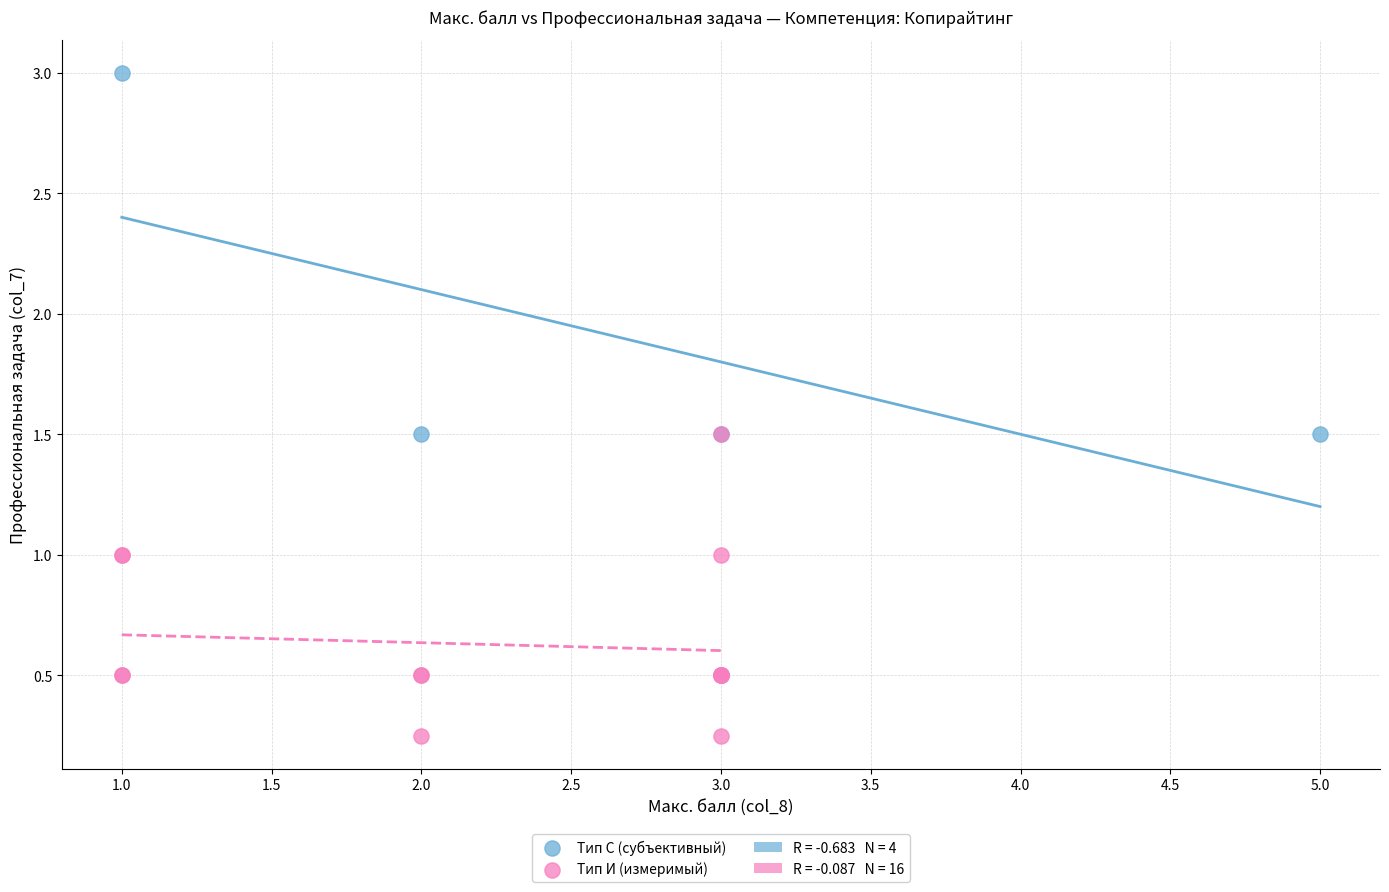

Which series has the widest spread of Y values?

Тип С (субъективный)